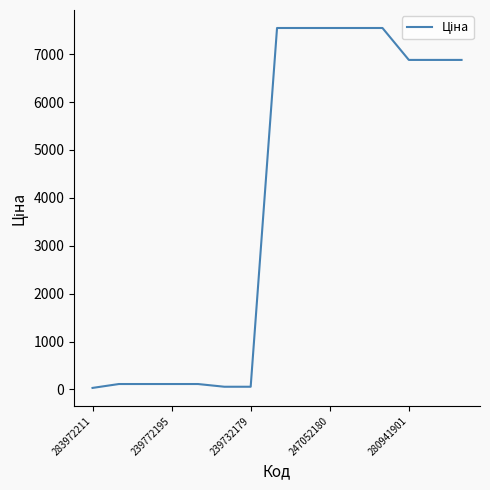

What is the maximum value shown in the chart?

7545.9